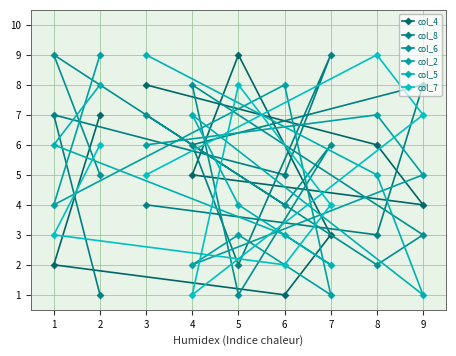

Which category has the lowest value in the col_7 series?

4